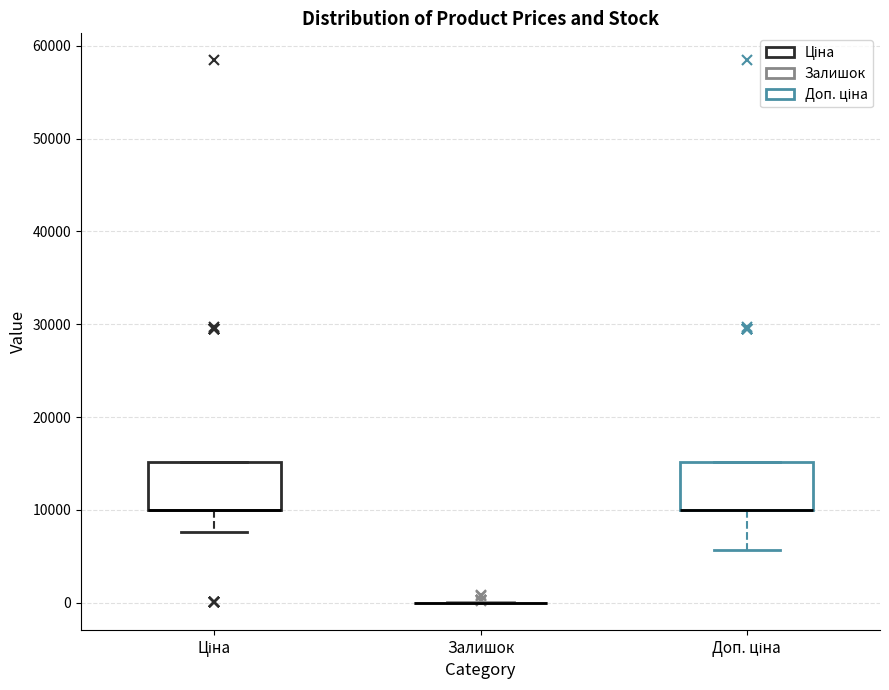

Where is the lower edge of the box for Доп. ціна on the y-axis? The values are not printed on the chart, so give them approximately, as read against the axis.

10000